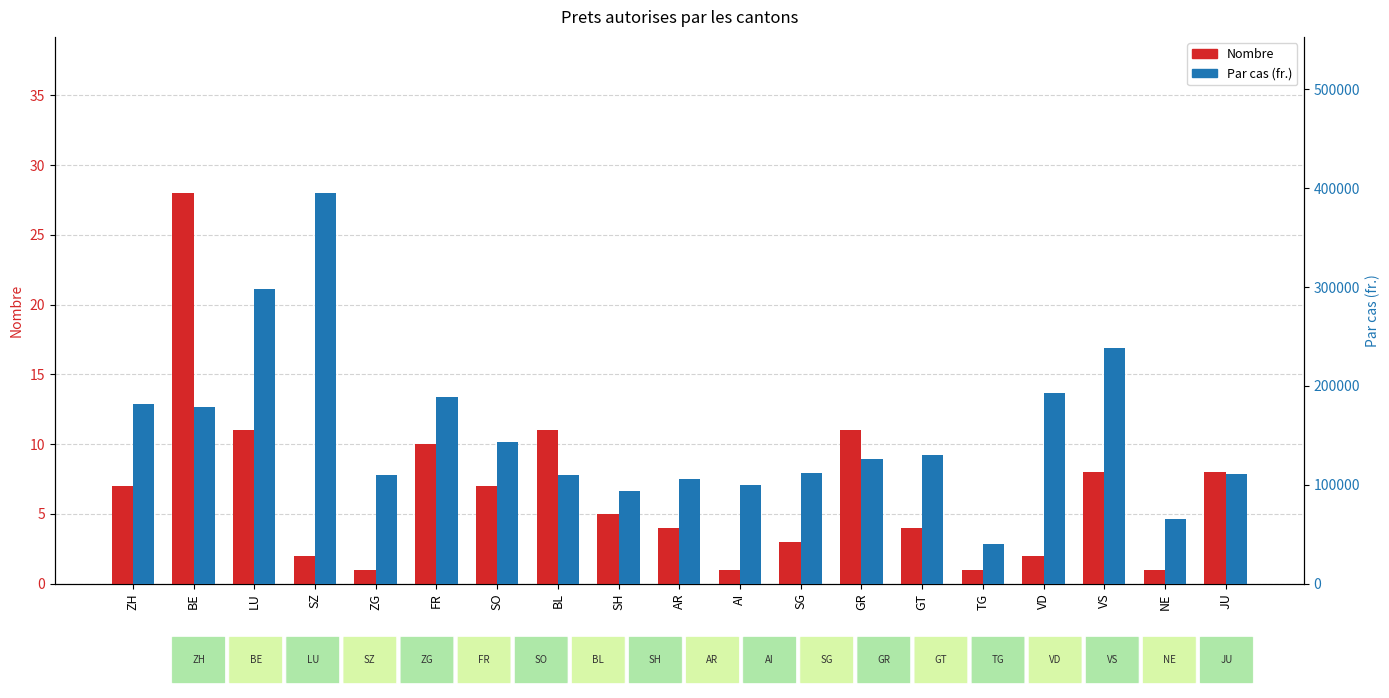

What is the sum of the Par cas (fr.) values at AR and JU?

216400